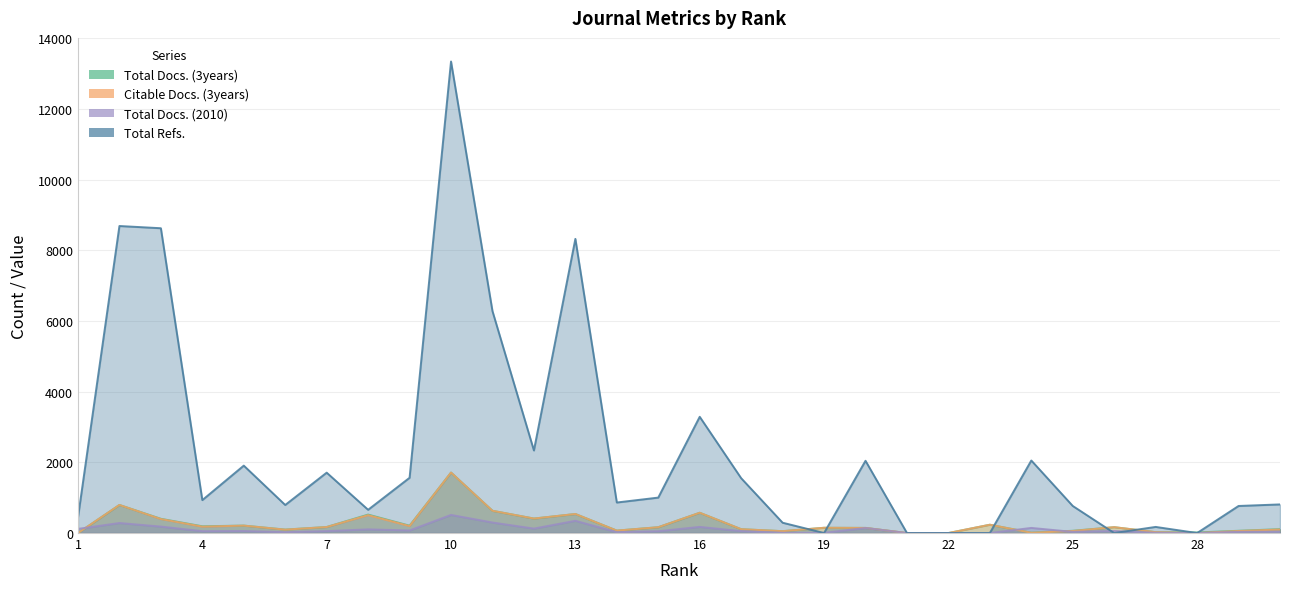

At 9, list the series in order from smallest to largest.

Total Docs. (2010), Citable Docs. (3years), Total Docs. (3years), Total Refs.